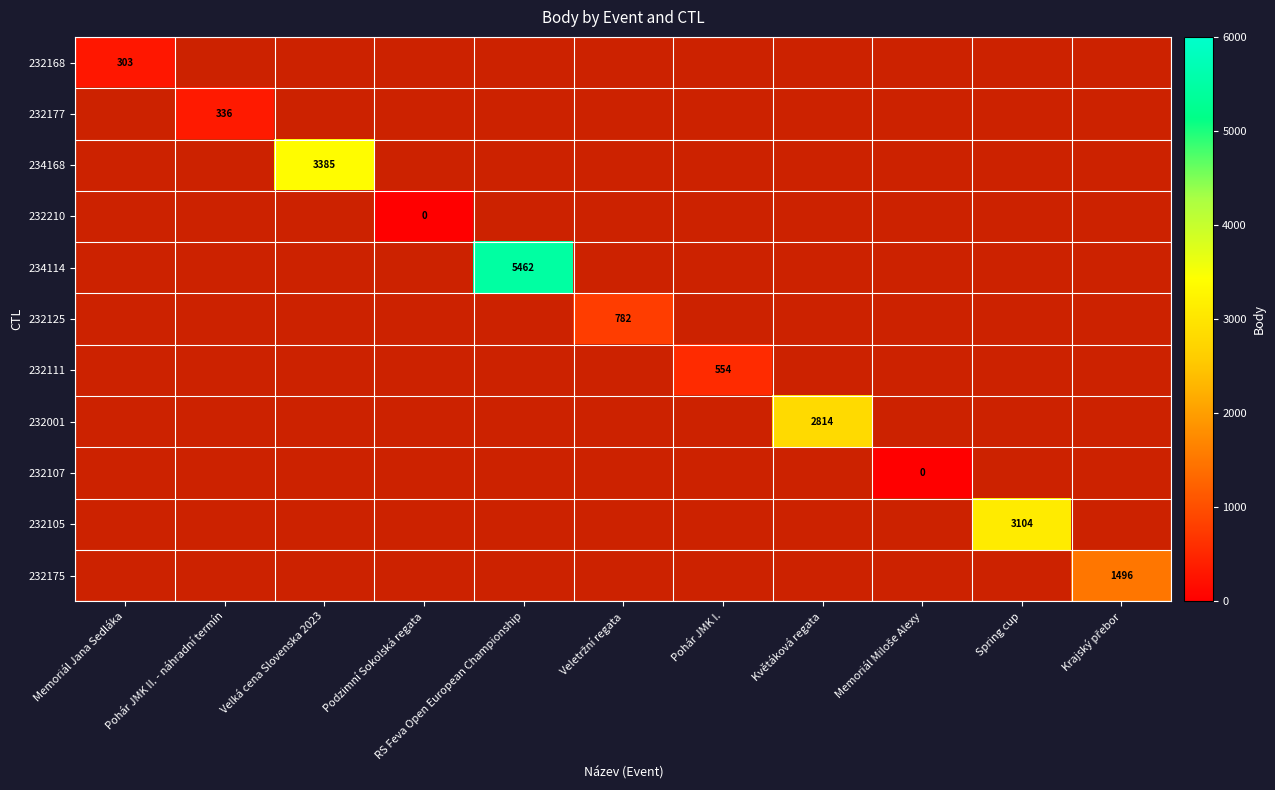

Is it true that 232177 equals 84 at Pohár JMK II. - náhradní termín?

False